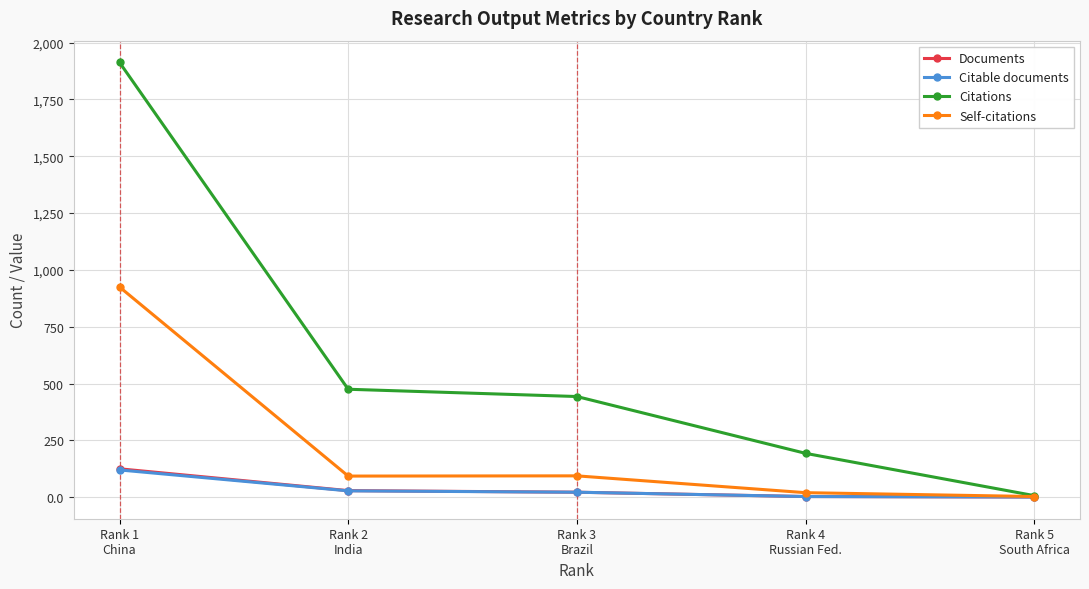

True or false: Citable documents has more than 2 points higher than both neighbors.

False